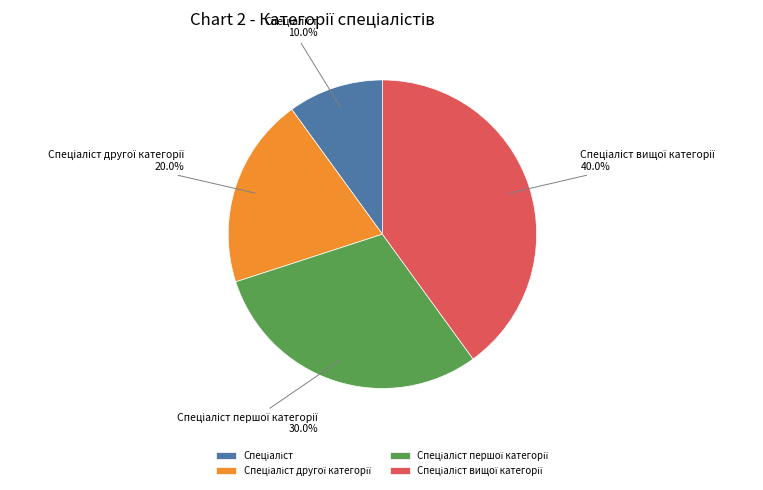

Is there a majority slice in this chart?

No